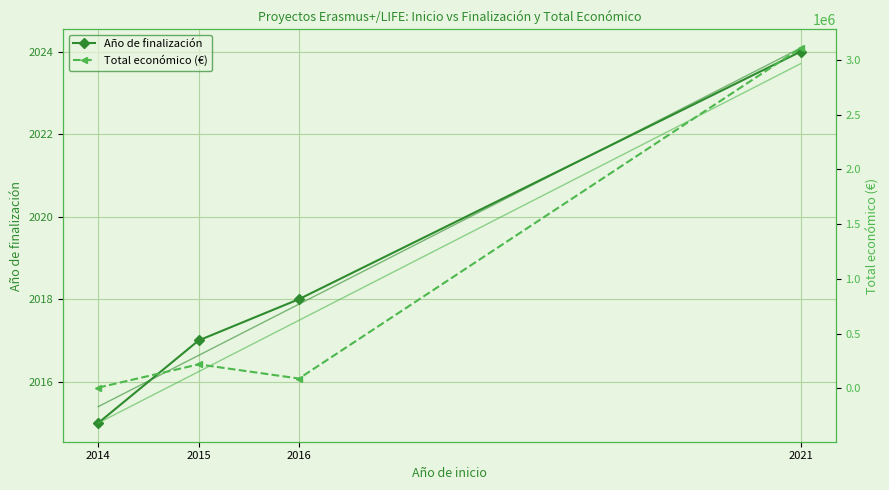

What is the value of the Total económico (€) point at the 1st from the left?

7200